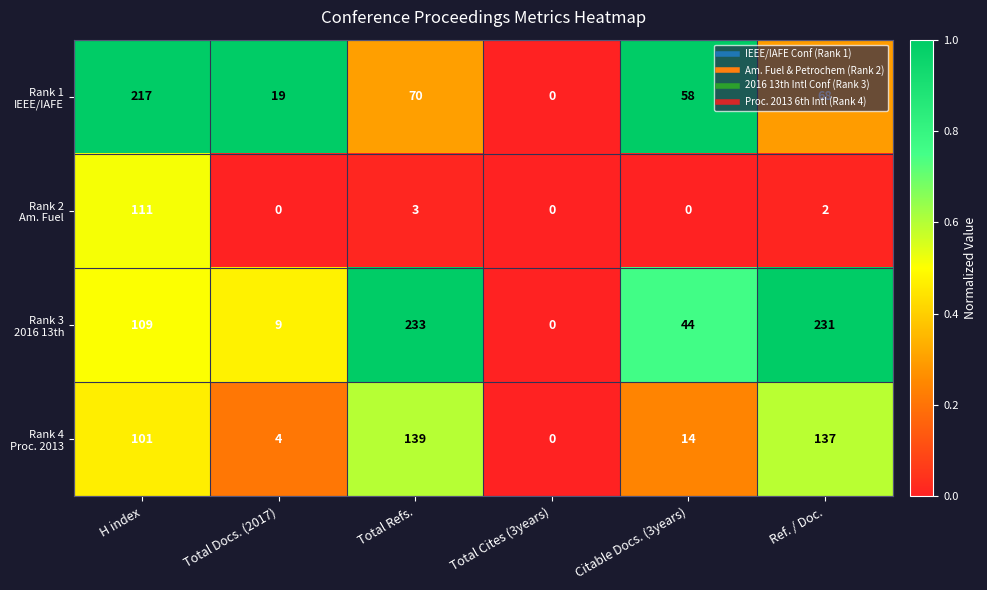

At how many categories does at least one series exceed 170?

3